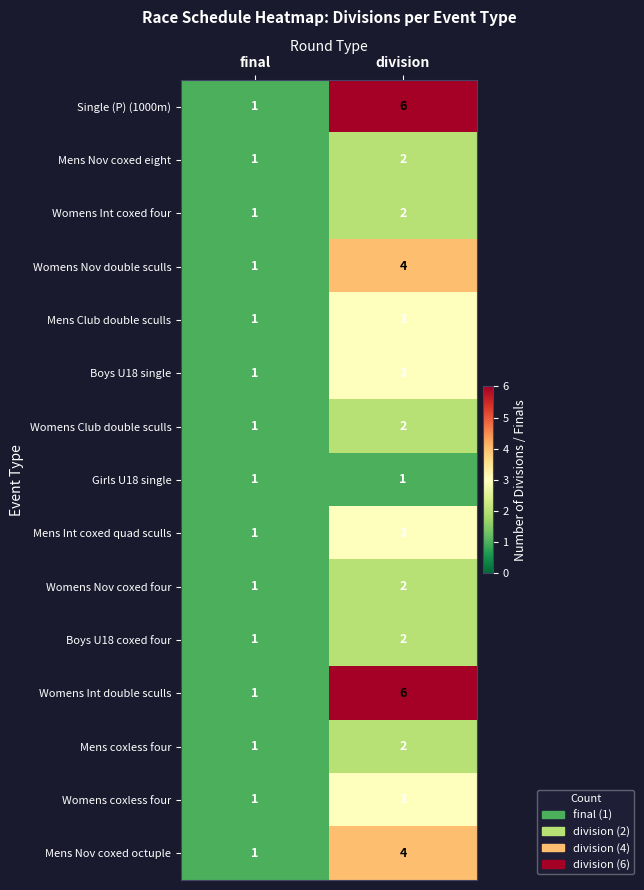

At which label is Mens Club double sculls closest to 2?

final